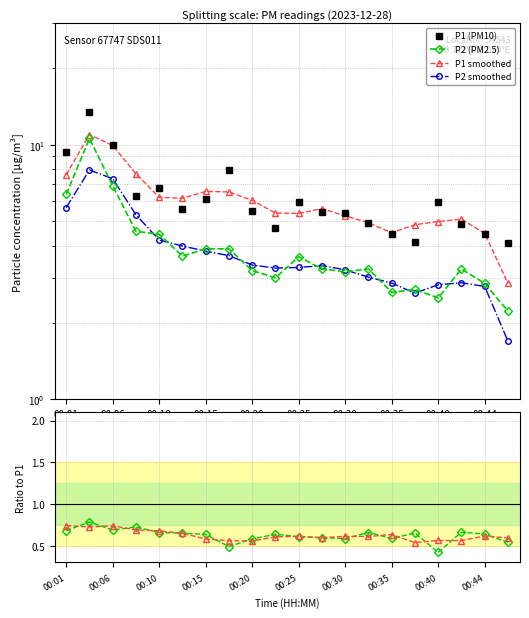

True or false: P2 smoothed has more than 1 interior local peaks.

True